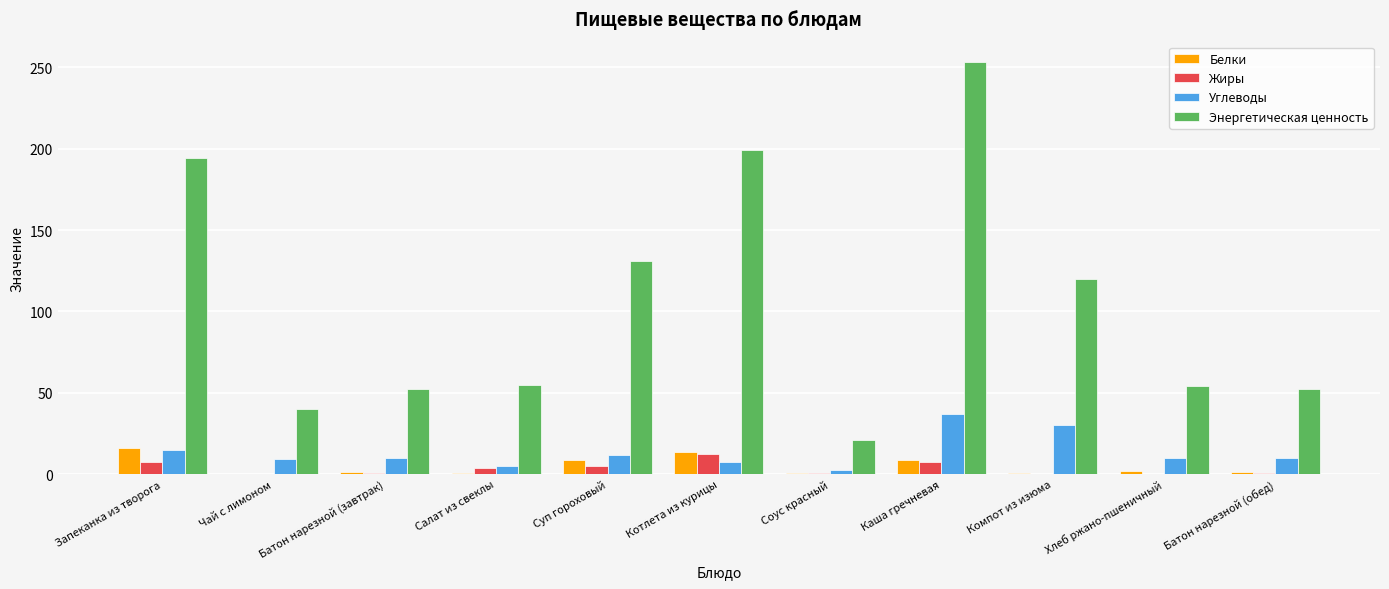

At which category is the sum across all series the highest?

Каша гречневая